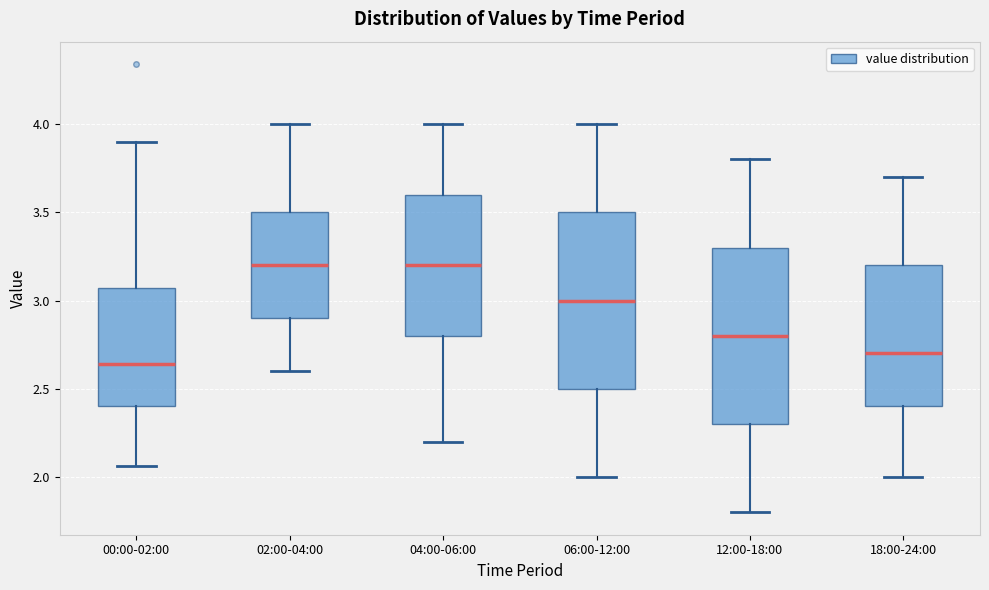

Reading left to right, transcribe this box plot: for each box, give where its median line is, the range the box spans, and where its two whiskers end, as read against the y-axis. The values are not printed on the chart, so give them approximately, as read against the axis.

00:00-02:00: median 2.65, box 2.40 to 3.05, whiskers 2.05 to 3.90
02:00-04:00: median 3.20, box 2.90 to 3.50, whiskers 2.60 to 4.00
04:00-06:00: median 3.20, box 2.80 to 3.60, whiskers 2.20 to 4.00
06:00-12:00: median 3.00, box 2.50 to 3.50, whiskers 2.00 to 4.00
12:00-18:00: median 2.80, box 2.30 to 3.30, whiskers 1.80 to 3.80
18:00-24:00: median 2.70, box 2.40 to 3.20, whiskers 2.00 to 3.70